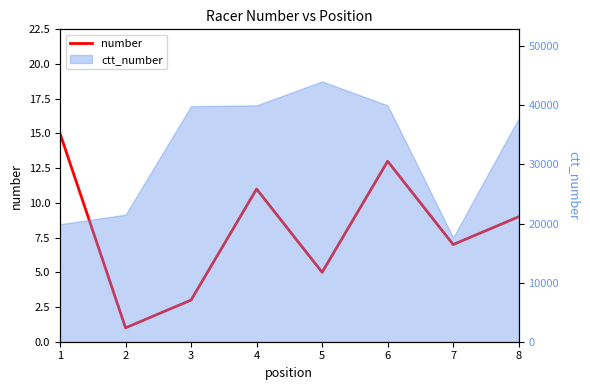

List the labels in order of value, largest first.

1, 6, 4, 8, 7, 5, 3, 2